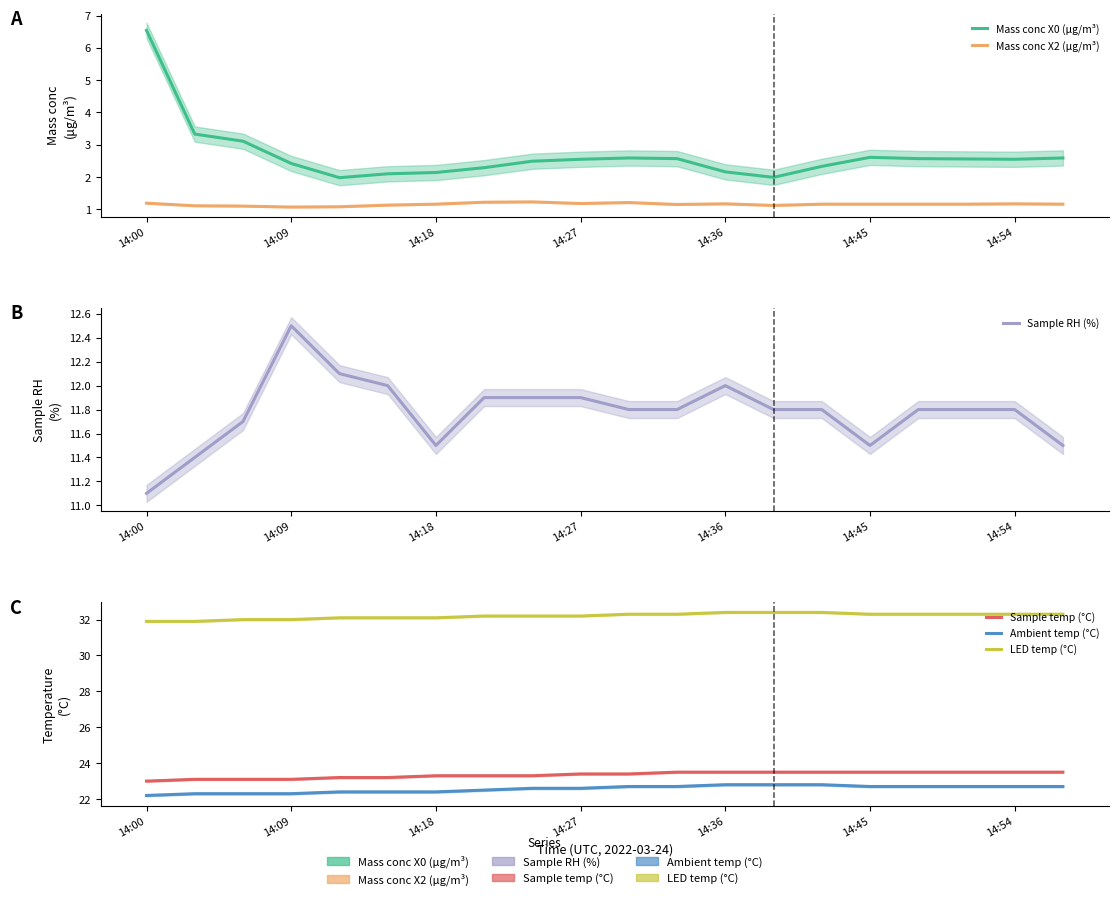

How many distinct data groups are displayed?

6